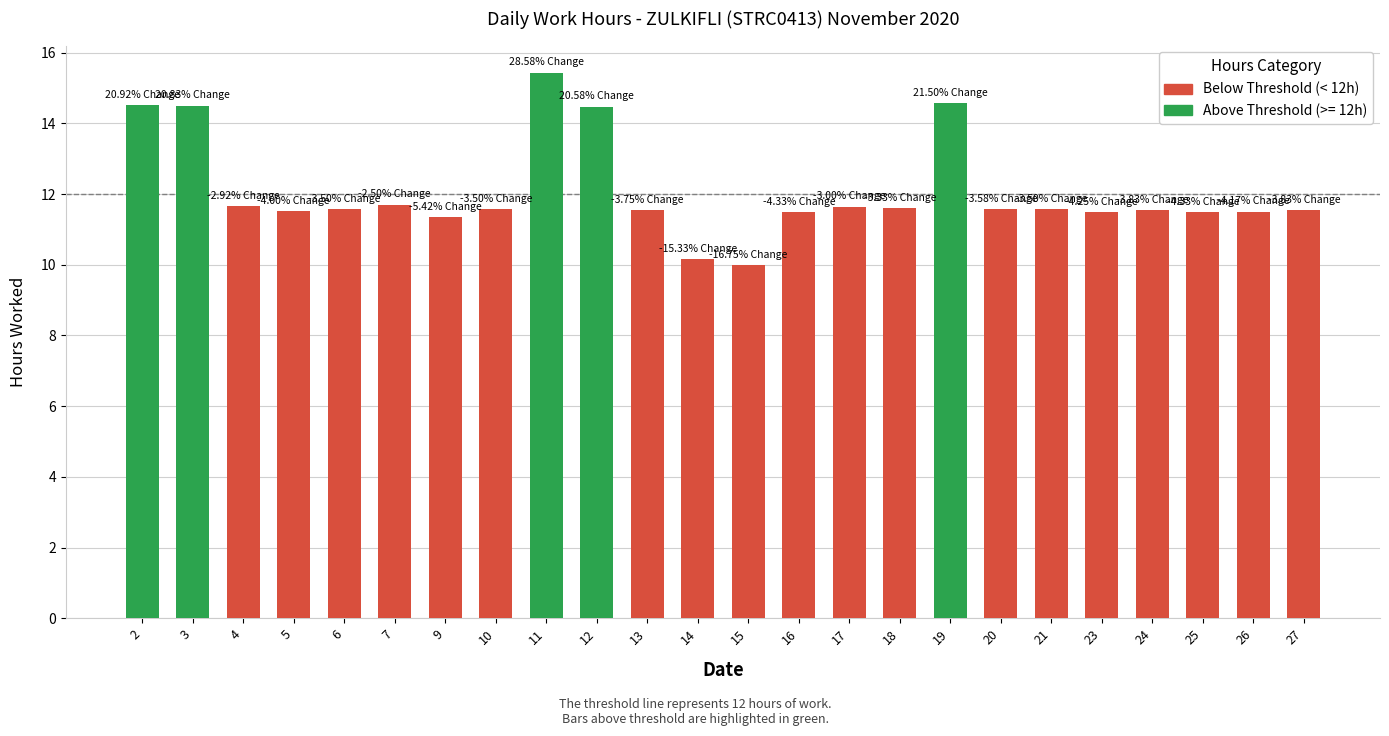

What is the average value?

12.1